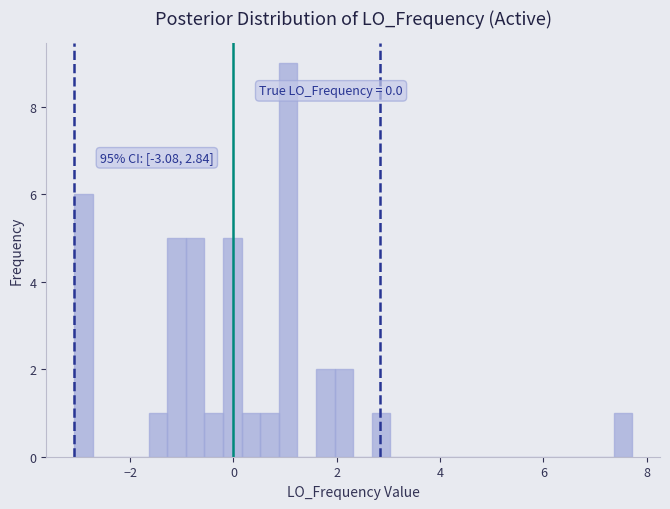

Around what value on the x-axis is the tallest bar? Give the approximate position of its centre, as read against the axis.

1.0